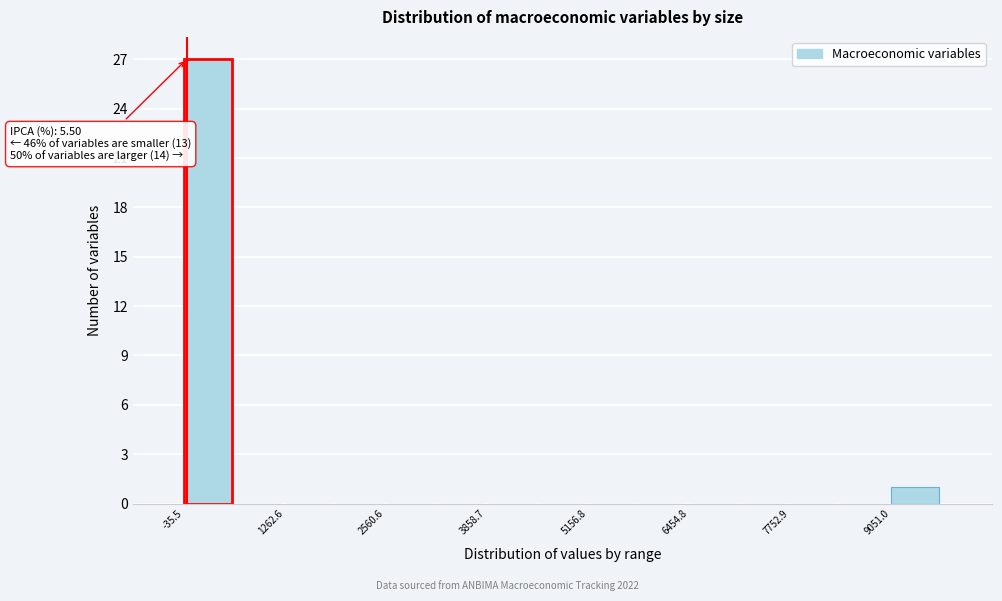

Around what value on the x-axis is the tallest bar? Give the approximate position of its centre, as read against the axis.

200